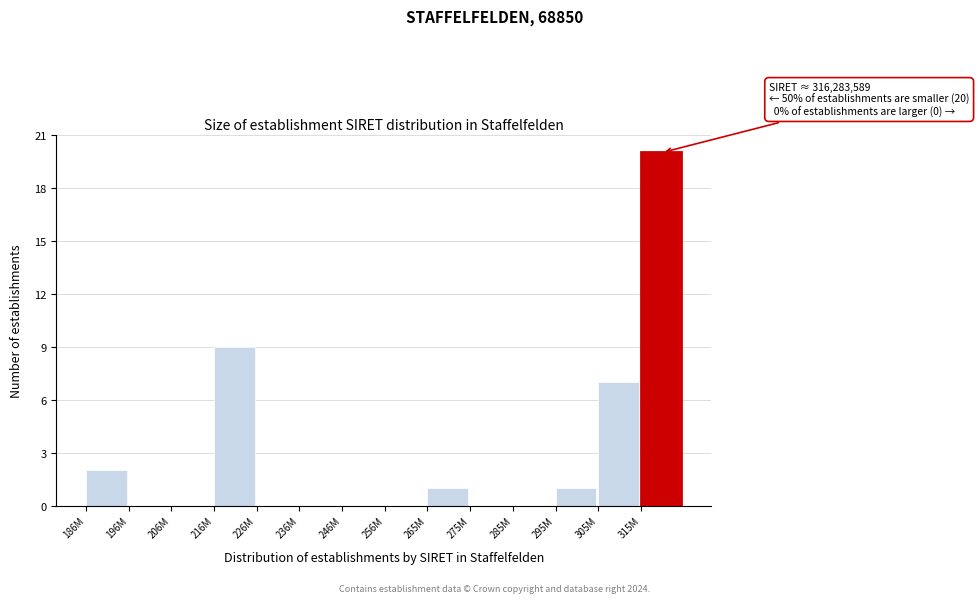

Reading left to right, list all the values displayed in this chart.

186M=2	196M=0	206M=0	216M=9	226M=0	236M=0	246M=0	256M=0	265M=1	275M=0	285M=0	295M=1	305M=7	315M=20